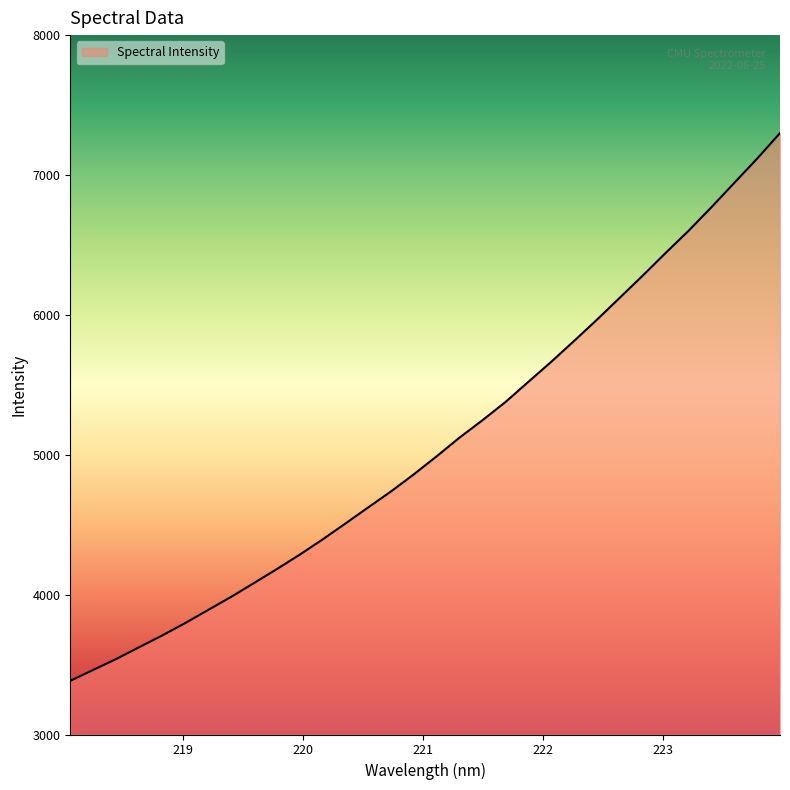

Reading right to left, extract all data points from this chart.

7299.5	7117.0	6943.3	6769.4	6600.9	6442.8	6281.1	6123.4	5965.9	5814.2	5664.7	5521.4	5377.1	5247.5	5123.5	4989.9	4860.5	4737.8	4623.2	4507.4	4393.2	4284.3	4181.1	4081.1	3982.1	3888.8	3795.2	3707.0	3623.5	3539.4	3461.6	3383.7